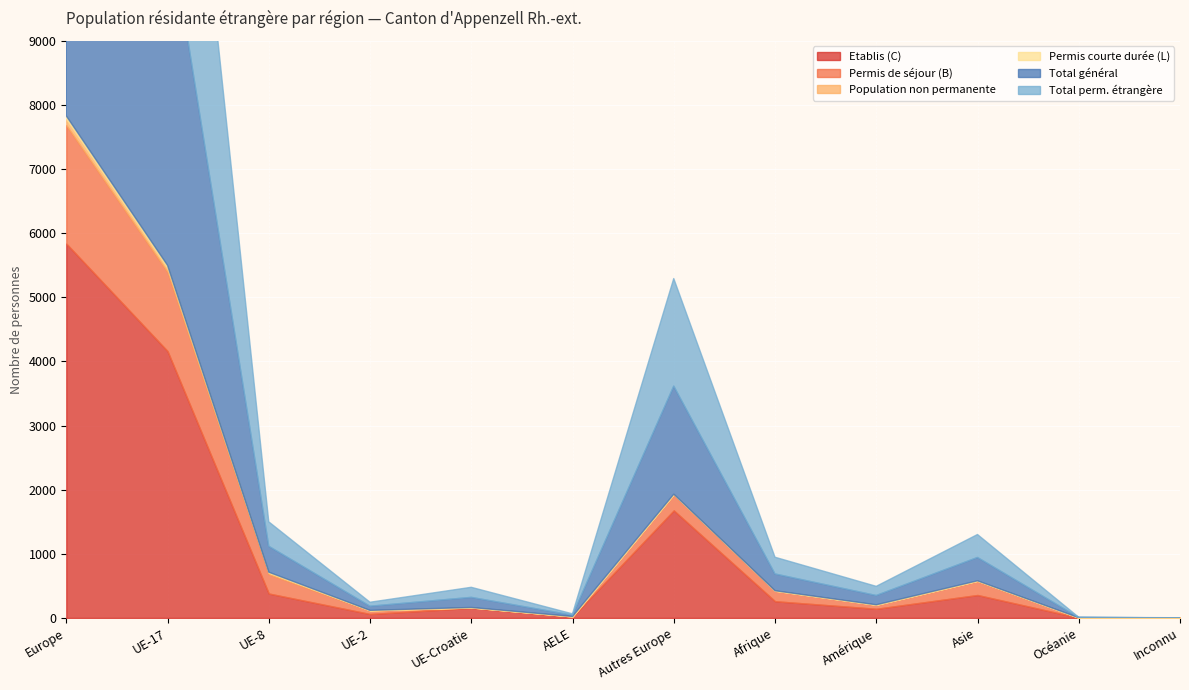

Reading right to left, list all the values displayed in this chart.

Etablis (C): Inconnu=1	Océanie=3	Asie=358	Amérique=143	Afrique=261	Autres Europe=1677	AELE=20	UE-Croatie=157	UE-2=62	UE-8=381	UE-17=4161	Europe=5837
Permis de séjour (B): Inconnu=0	Océanie=2	Asie=217	Amérique=62	Afrique=164	Autres Europe=245	AELE=4	UE-Croatie=7	UE-2=55	UE-8=301	UE-17=1235	Europe=1847
Population non permanente: Inconnu=0	Océanie=0	Asie=5	Amérique=1	Afrique=0	Autres Europe=8	AELE=0	UE-Croatie=0	UE-2=2	UE-8=23	UE-17=59	Europe=92
Permis courte durée (L): Inconnu=0	Océanie=0	Asie=0	Amérique=0	Afrique=0	Autres Europe=0	AELE=0	UE-Croatie=0	UE-2=0	UE-8=9	UE-17=43	Europe=52
Total général: Inconnu=1	Océanie=3	Asie=363	Amérique=144	Afrique=261	Autres Europe=1685	AELE=20	UE-Croatie=157	UE-2=64	UE-8=404	UE-17=5498	Europe=7828
Total perm. étrangère: Inconnu=1	Océanie=3	Asie=358	Amérique=143	Afrique=261	Autres Europe=1677	AELE=20	UE-Croatie=157	UE-2=62	UE-8=381	UE-17=5439	Europe=7736